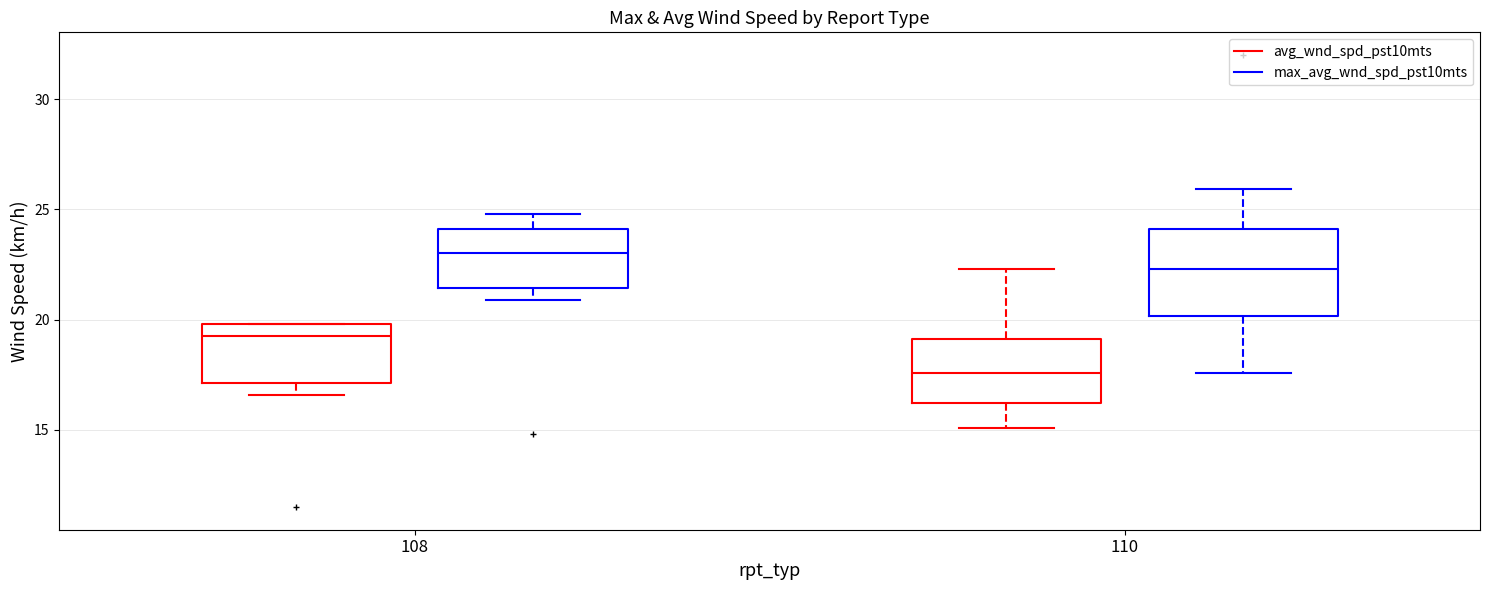

Reading left to right, transcribe this box plot: for each box, give where its median line is, the range the box spans, and where its two whiskers end, as read against the y-axis. The values are not printed on the chart, so give them approximately, as read against the axis.

108 (avg_wnd_spd_pst10mts): median 19.5, box 17.0 to 20.0, whiskers 16.5 to 20.0
108 (max_avg_wnd_spd_pst10mts): median 23.0, box 21.5 to 24.0, whiskers 21.0 to 25.0
110 (avg_wnd_spd_pst10mts): median 17.5, box 16.0 to 19.0, whiskers 15.0 to 22.5
110 (max_avg_wnd_spd_pst10mts): median 22.5, box 20.0 to 24.0, whiskers 17.5 to 26.0